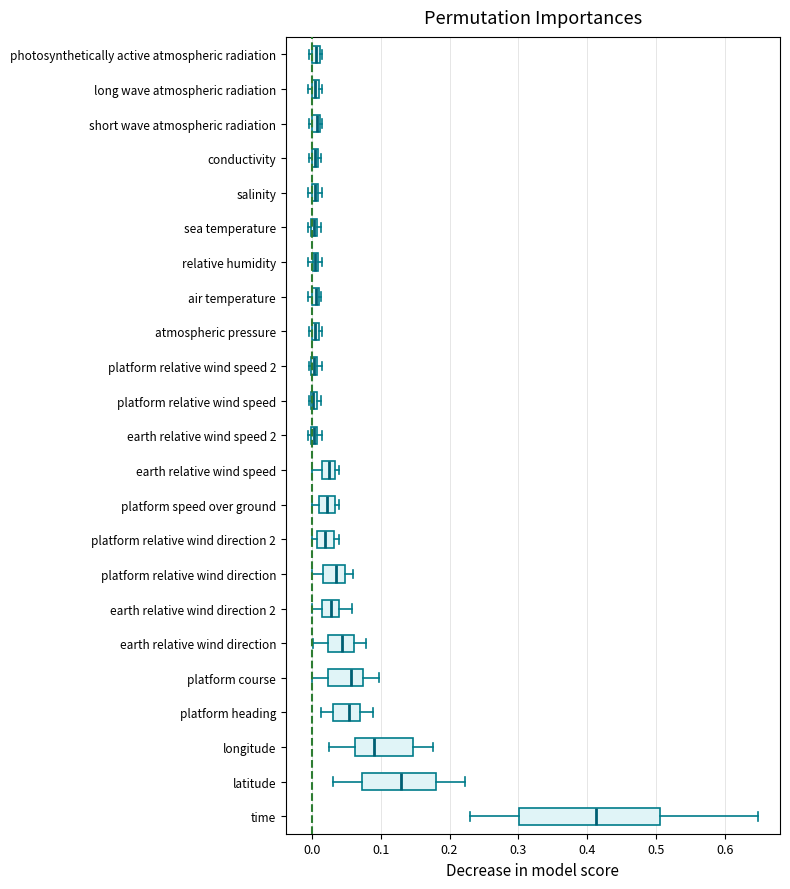

Comparing the boxes themselves (not the whiskers), which one is the widest?

time